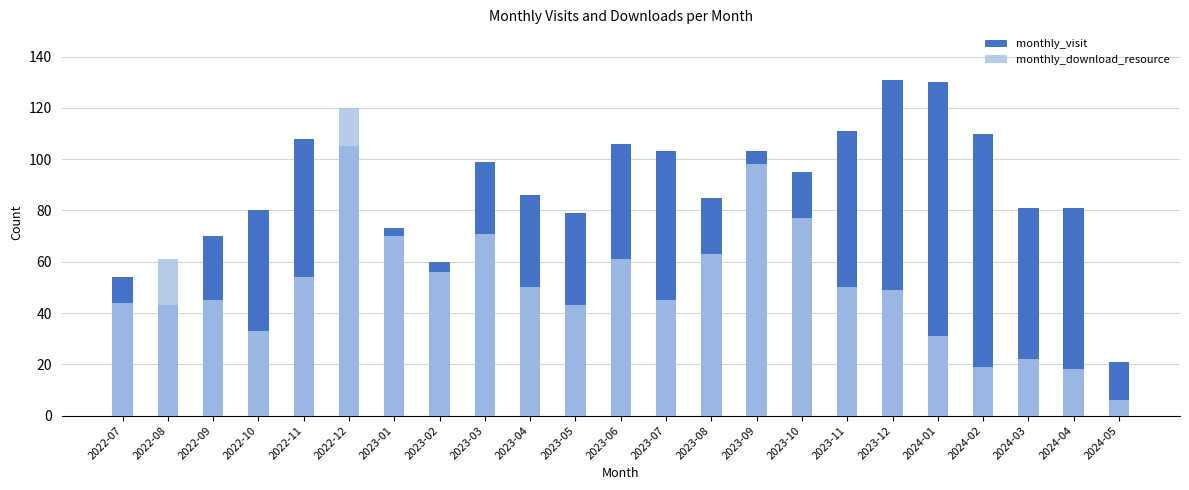

How many data points in monthly_visit are less than 86?

11